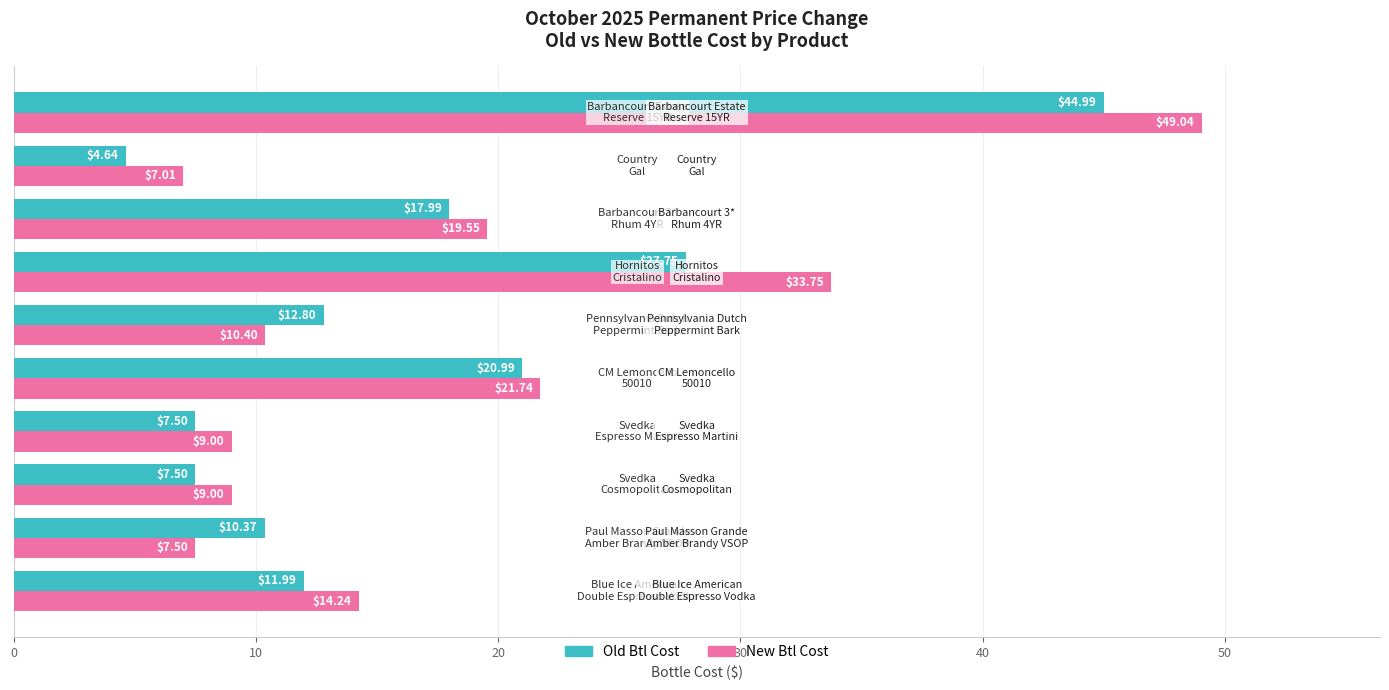

Which series has the largest total across all categories?

New Btl Cost